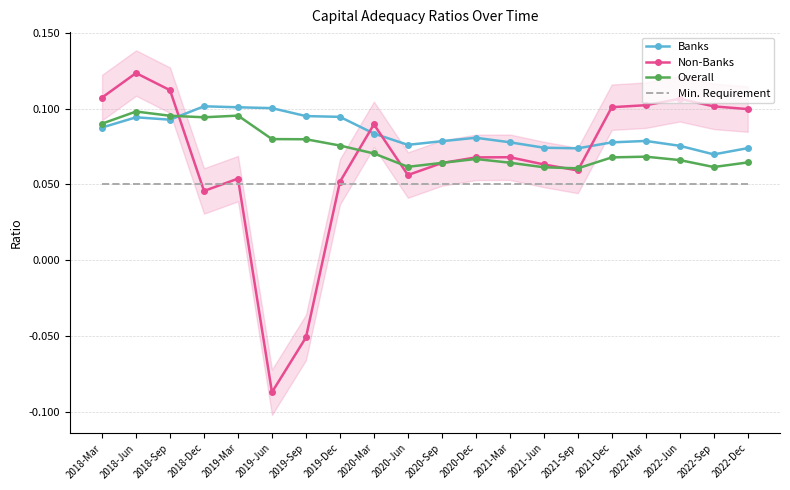

What is the highest value of the Non-Banks series?

0.1